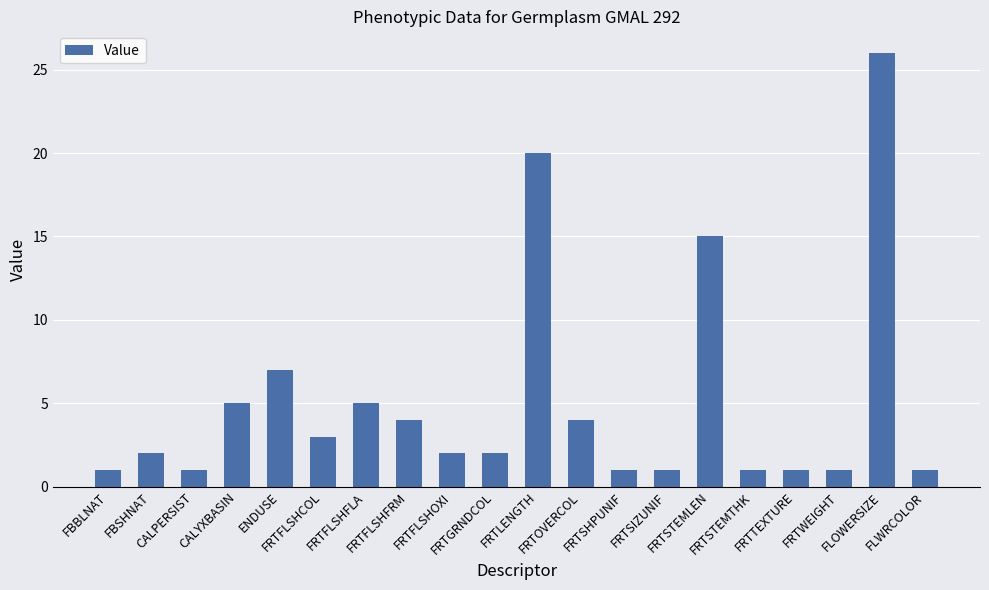

How many bars are there in total?

20